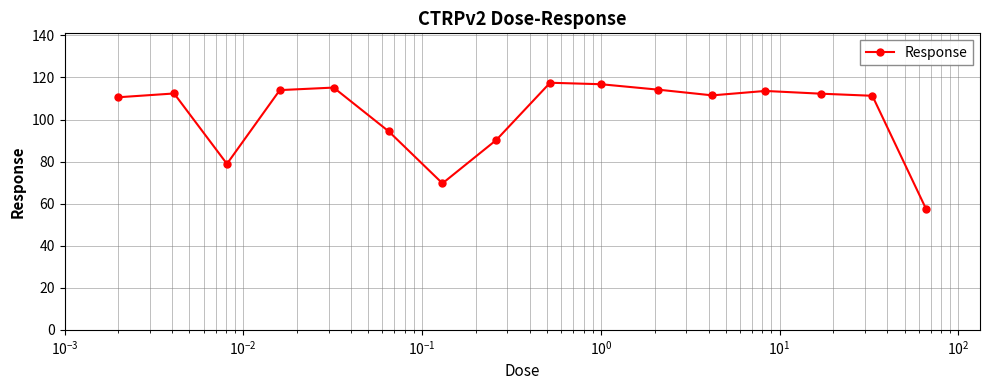

True or false: there are more than 1 points higher than both neighbors.

True